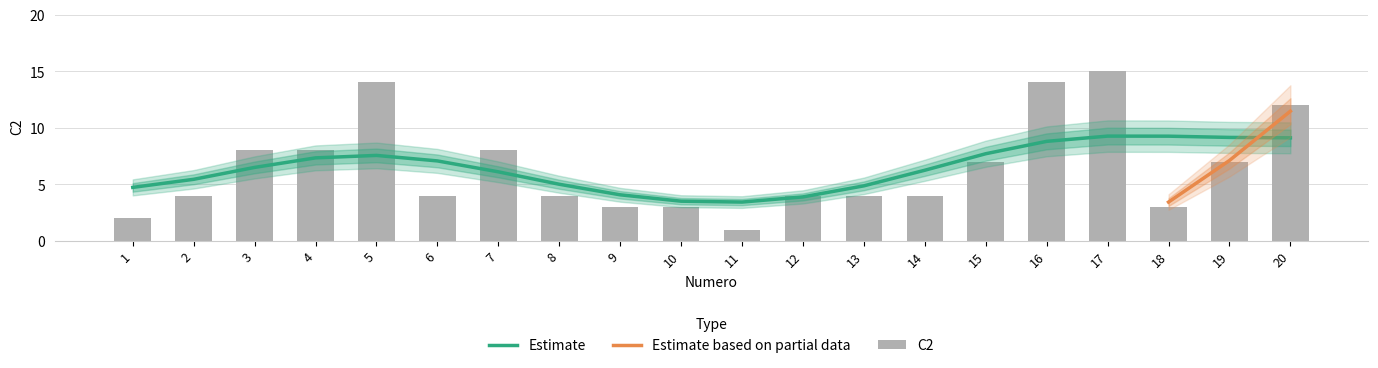

Where does the data first go above 4?

3